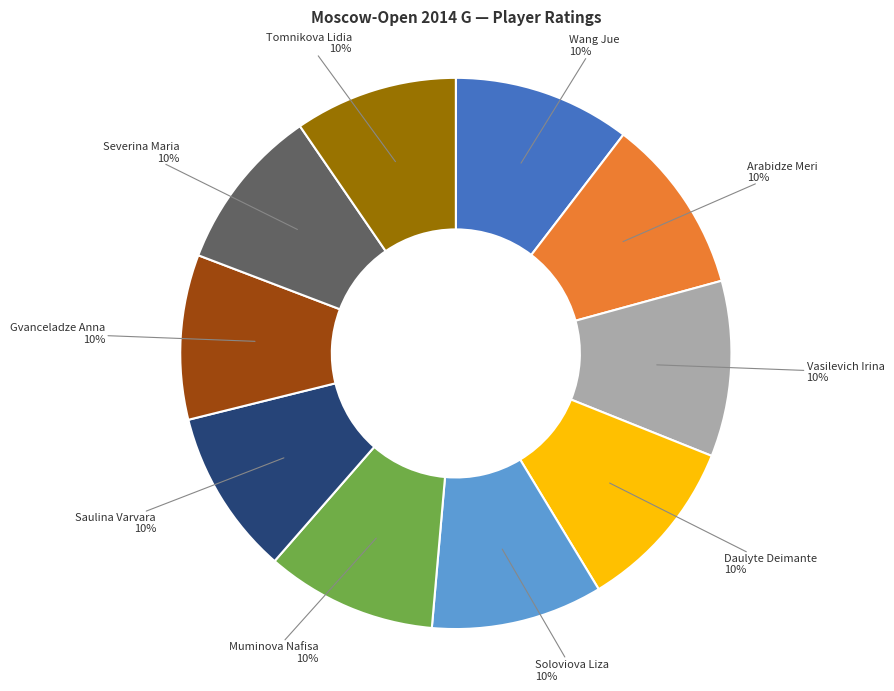

To the nearest percent, what is the average slice percentage?

10%